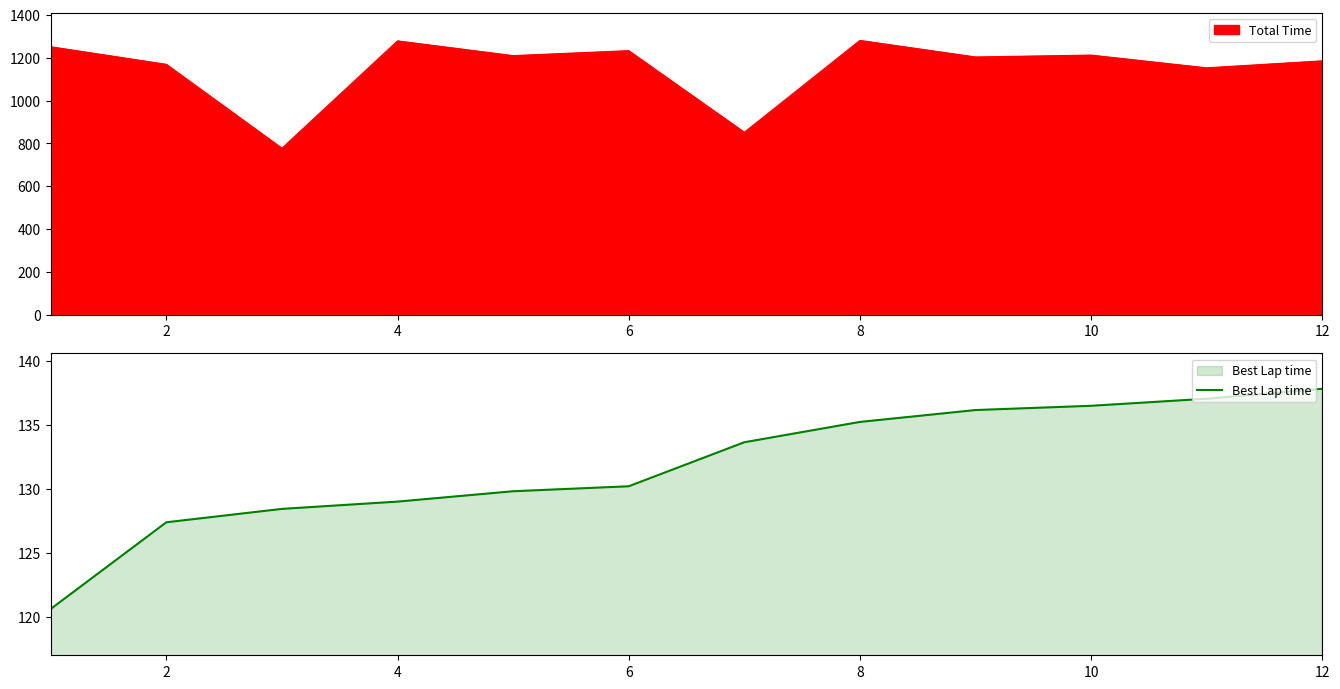

The value of Best Lap time at 10 is 59.7. True or false?

False